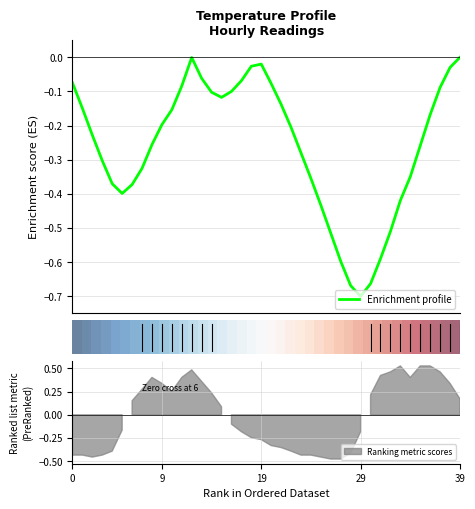

What is the minimum value shown in the chart?

-0.7